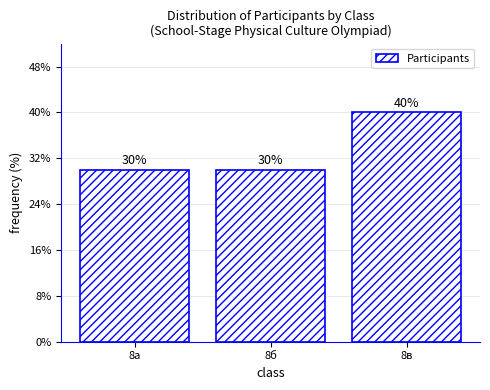

Reading left to right, what are all the values shown in this chart?

8а=30	8б=30	8в=40